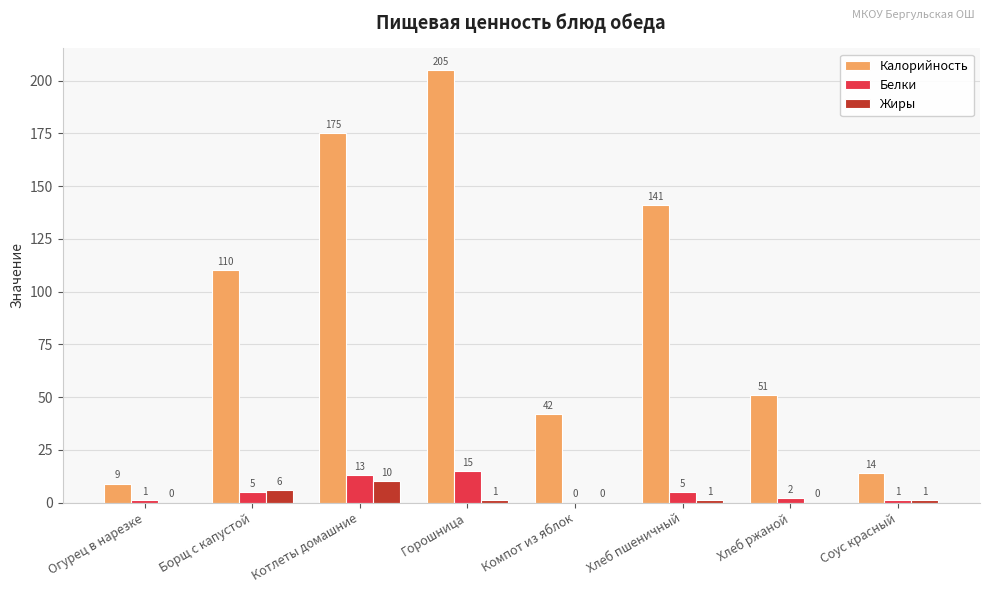

Is the value of Калорийность at Компот из яблок greater than the value of Жиры at Борщ с капустой?

Yes